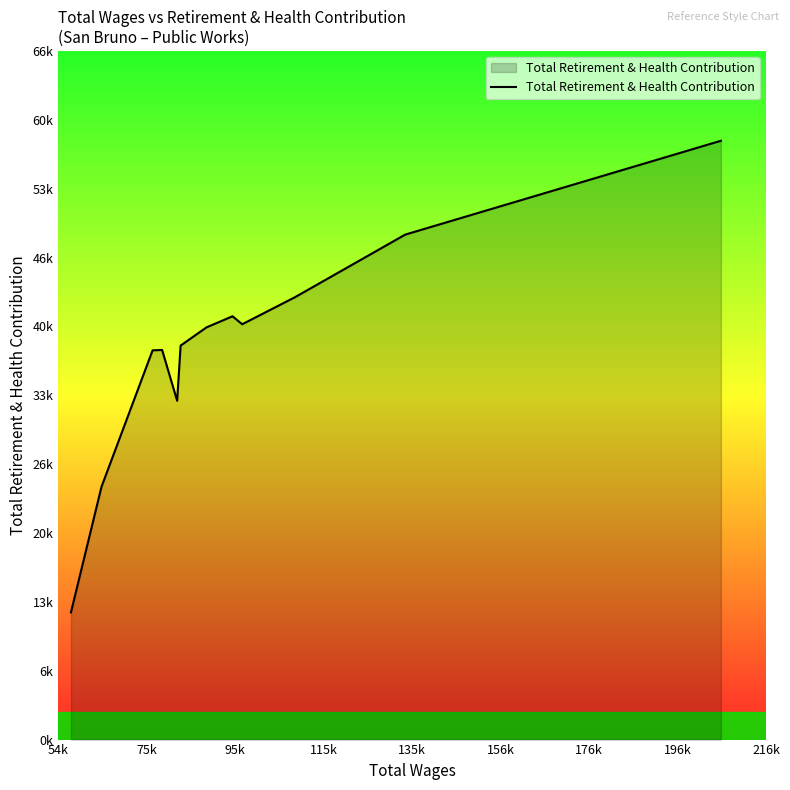

Does the chart have visible grid lines?

No